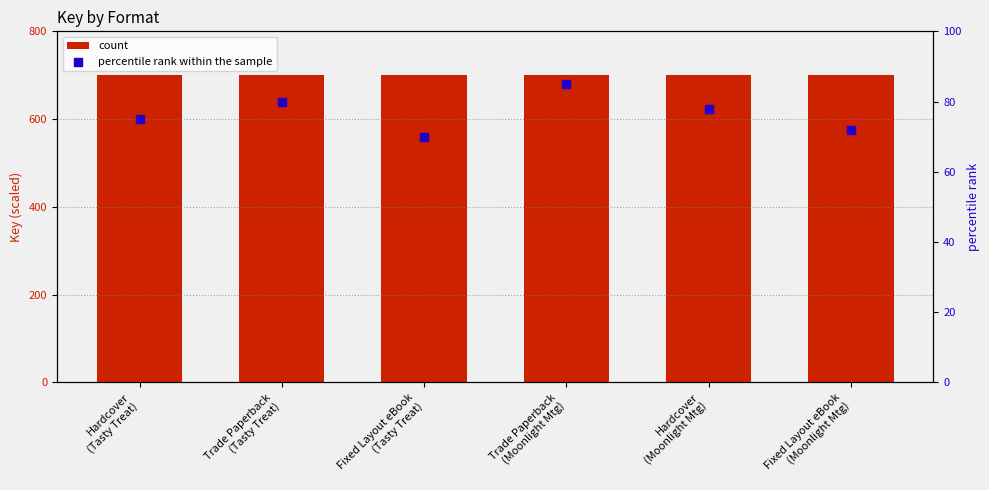

Which series reaches the minimum Y coordinate?

percentile rank within the sample